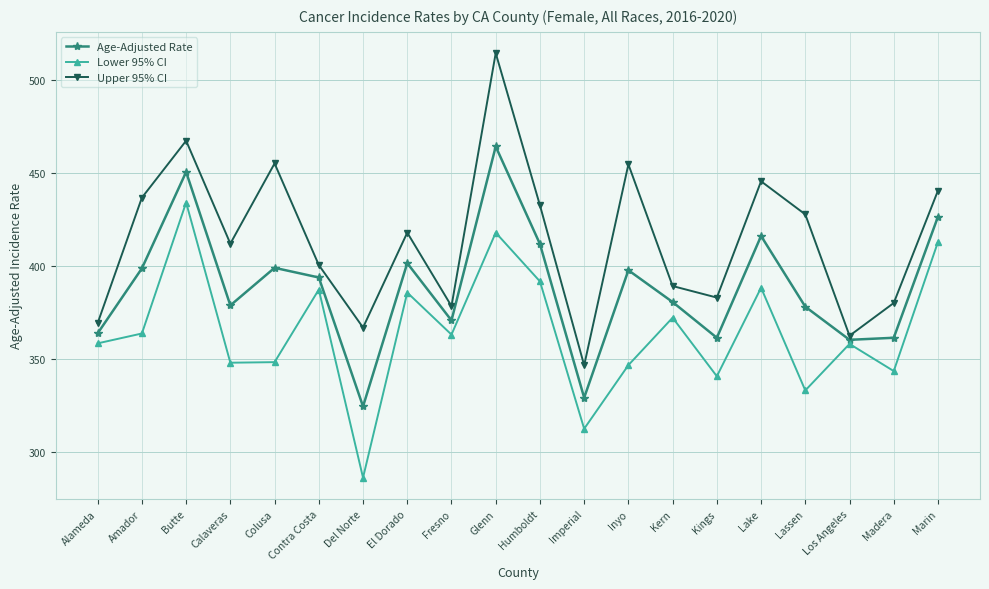

At Madera, list the series in order from largest to smallest.

Upper 95% CI, Age-Adjusted Rate, Lower 95% CI